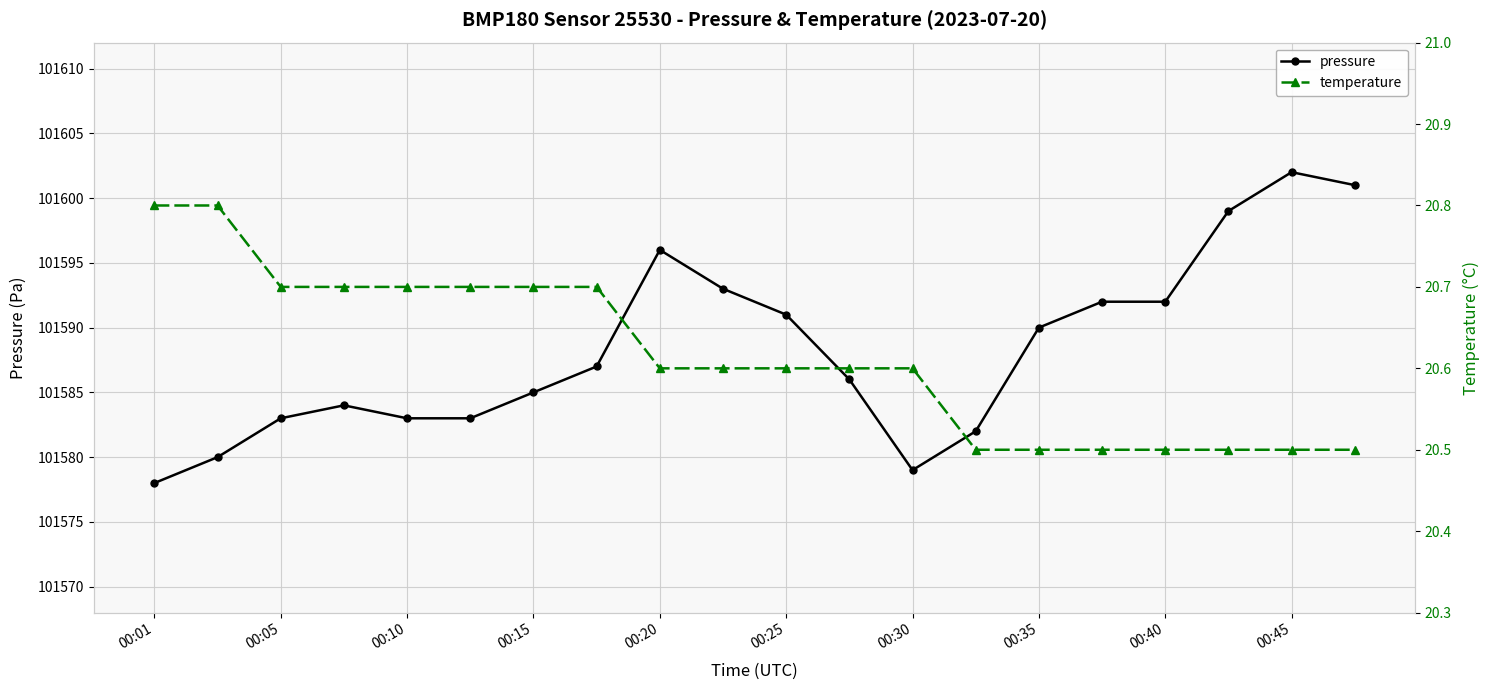

At which label does pressure reach its minimum?

00:01